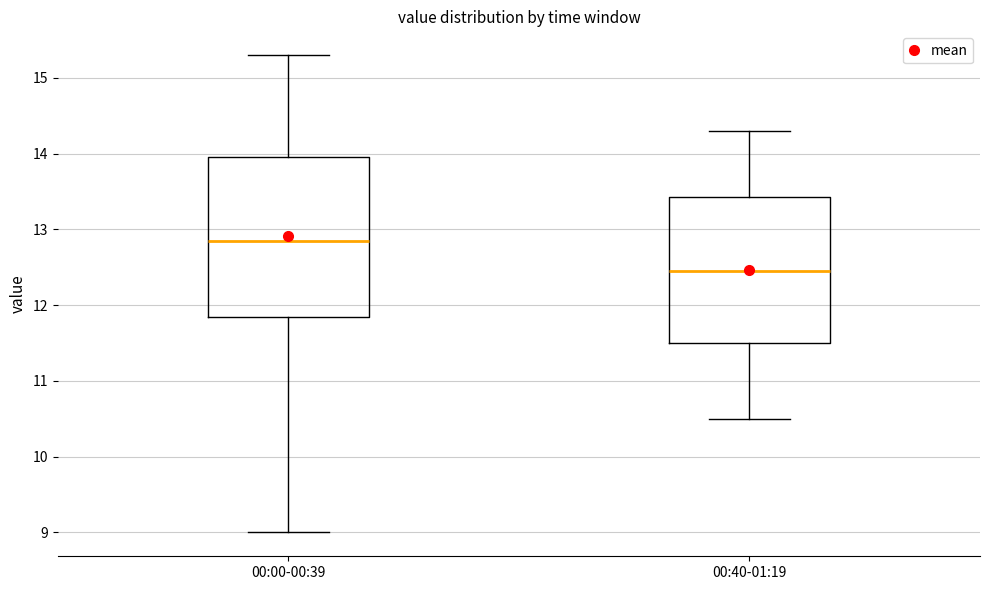

Reading left to right, transcribe this box plot: for each box, give where its median line is, the range the box spans, and where its two whiskers end, as read against the y-axis. The values are not printed on the chart, so give them approximately, as read against the axis.

00:00-00:39: median 12.9, box 11.9 to 14.0, whiskers 9.0 to 15.3
00:40-01:19: median 12.5, box 11.5 to 13.4, whiskers 10.5 to 14.3